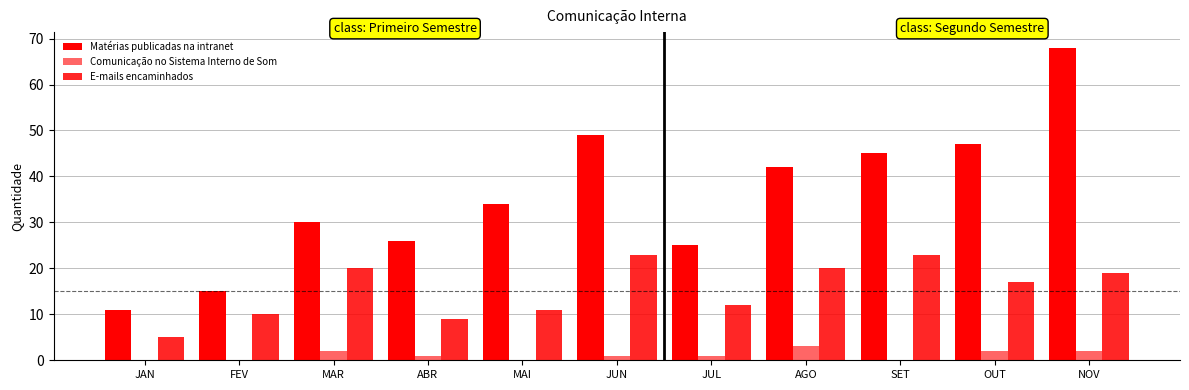

The value of Matérias publicadas na intranet at JAN is 20. True or false?

False